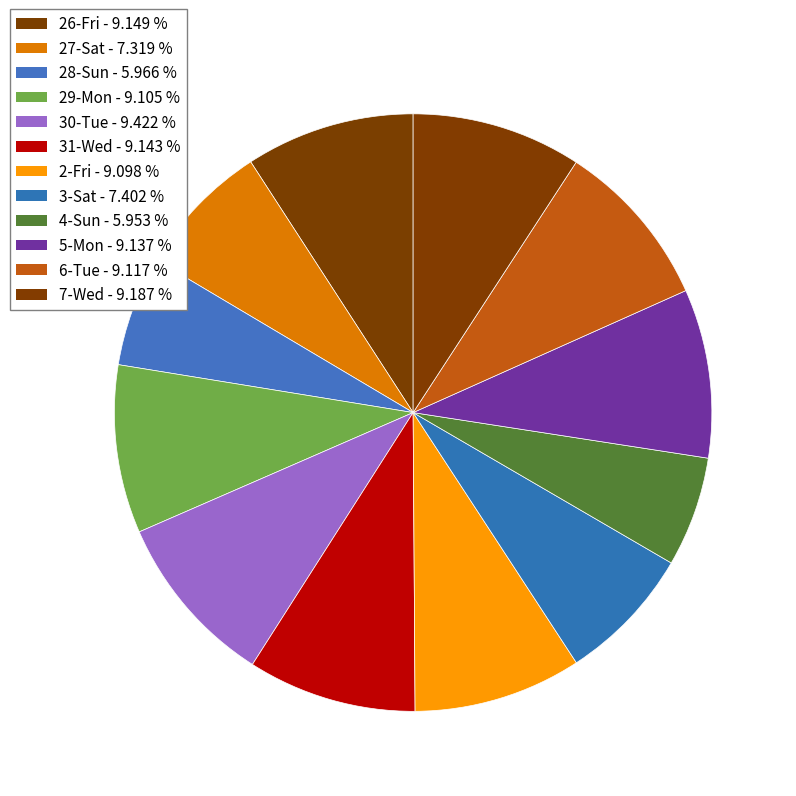

To the nearest percent, what percentage of the pie is 4-Sun?

6%